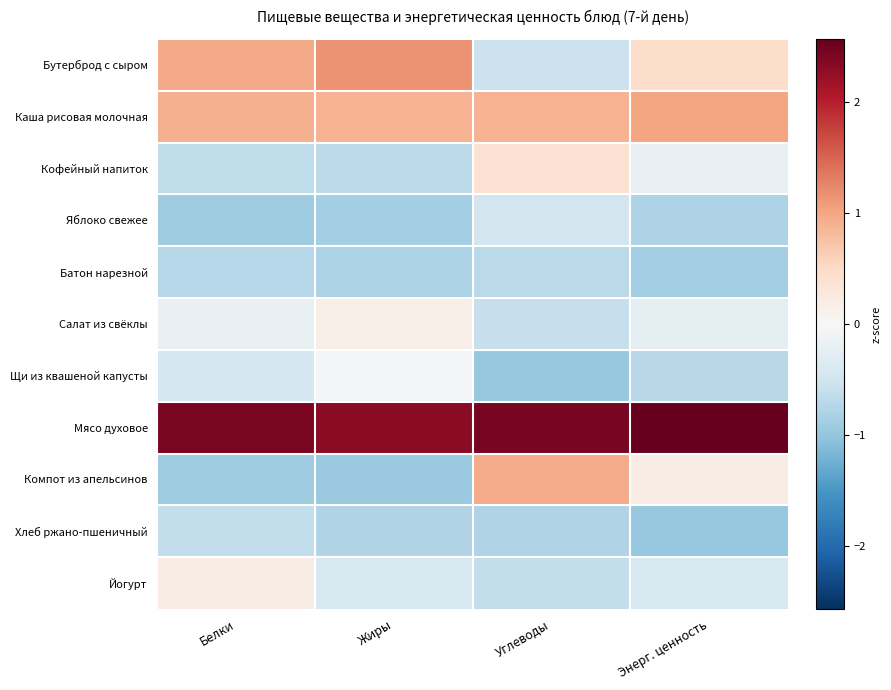

Which has a higher value, Углеводы or Белки?

Белки